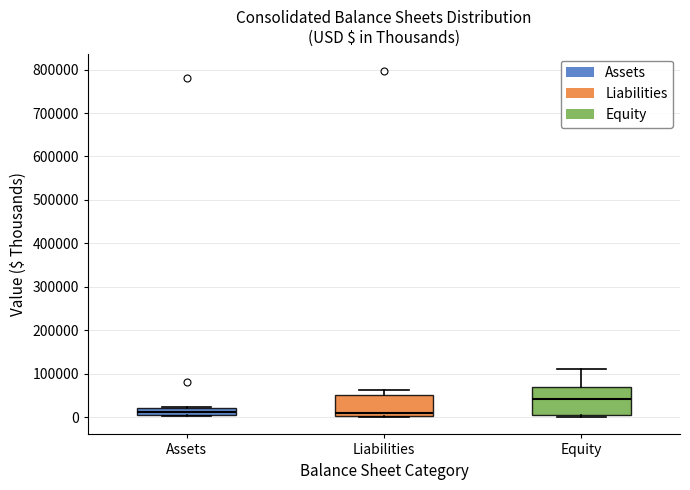

Reading left to right, read every box against the y-axis: the position of its median line, the range the box covers, and the ends of its whiskers. The values are not printed on the chart, so give them approximately, as read against the axis.

Assets: median 10000, box 0 to 20000, whiskers 0 to 20000
Liabilities: median 10000, box 0 to 50000, whiskers 0 to 60000
Equity: median 40000, box 0 to 70000, whiskers 0 (just below the box's lower edge) to 110000